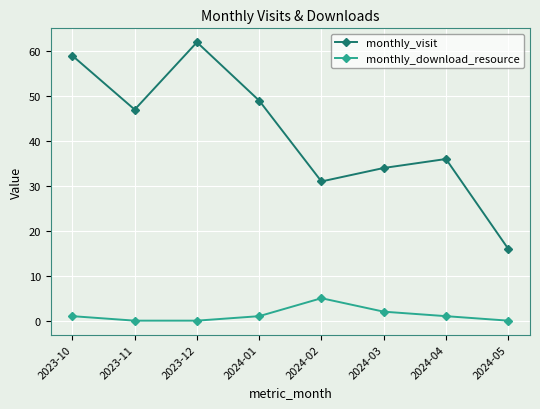

Is it true that monthly_visit equals 24 at 2024-05?

False